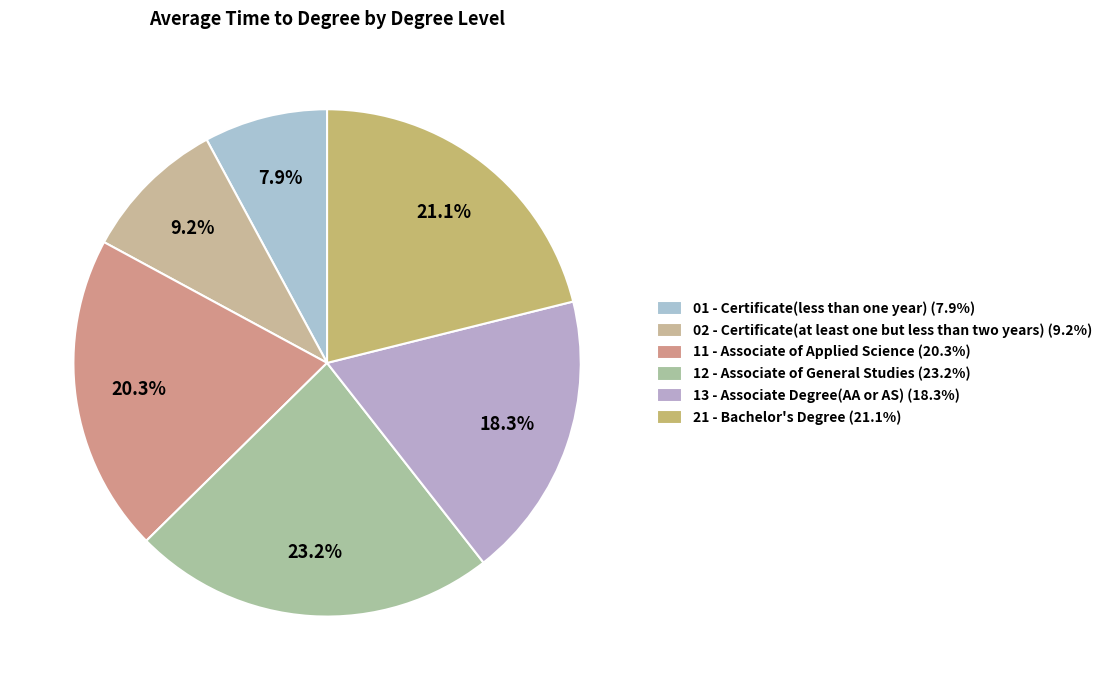

True or false: 12 - Associate of General Studies accounts for 33% of the total.

False